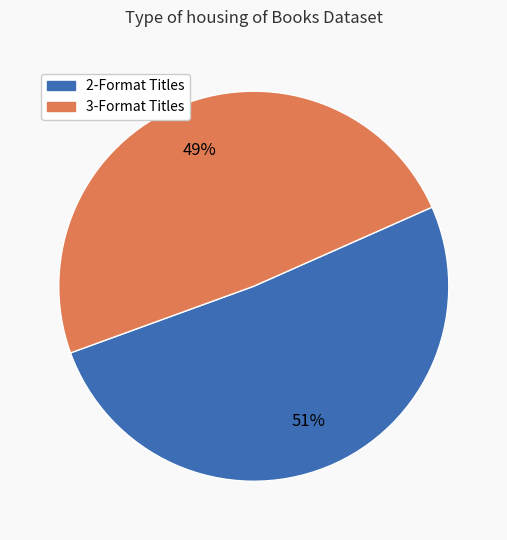

To the nearest percent, what is the difference between the largest and smallest slice percentages?

2%